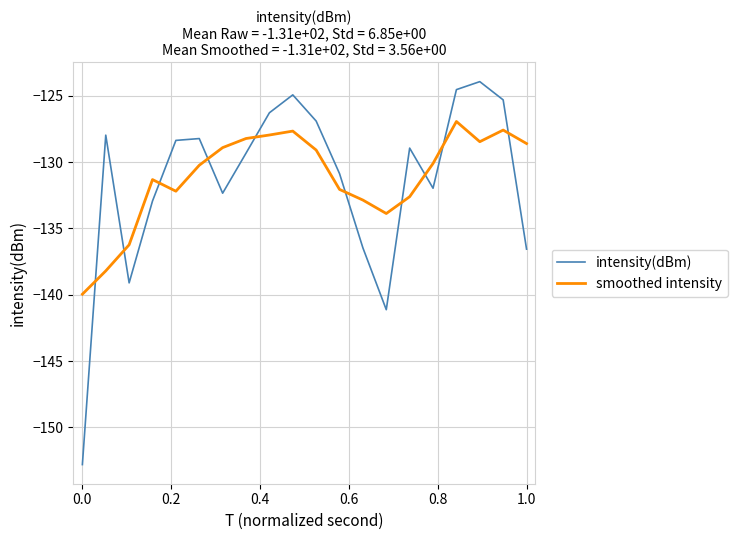

Rank the series by their maximum value, from highest to lowest.

intensity(dBm), smoothed intensity